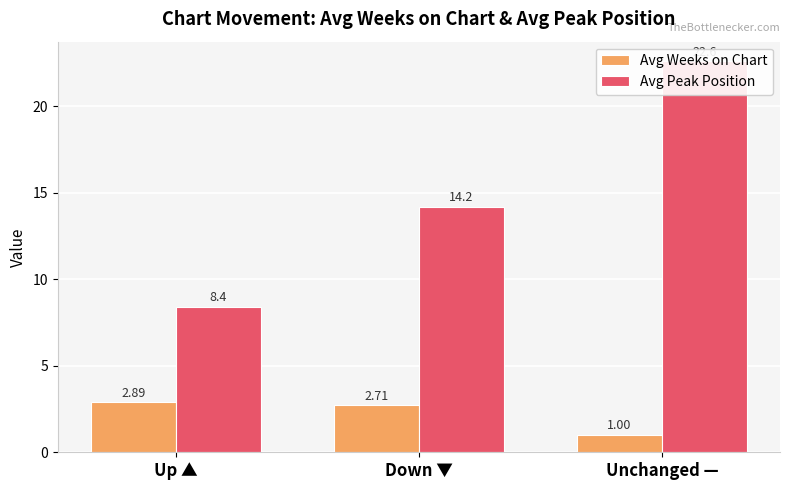

What is the maximum value for Avg Weeks on Chart?

2.9